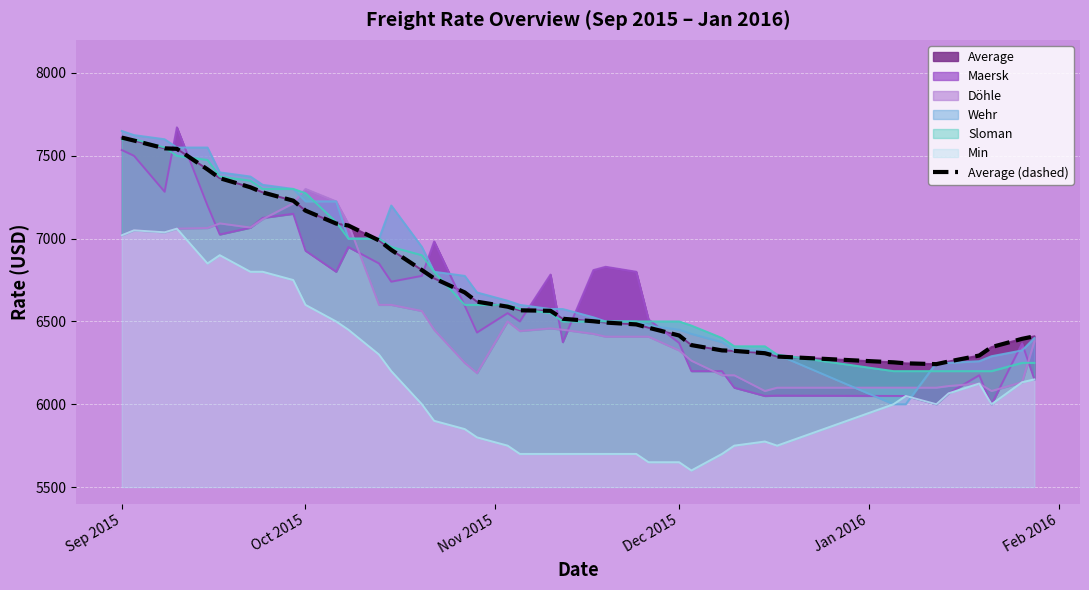

What is the value of the 30th point from the left?

6322